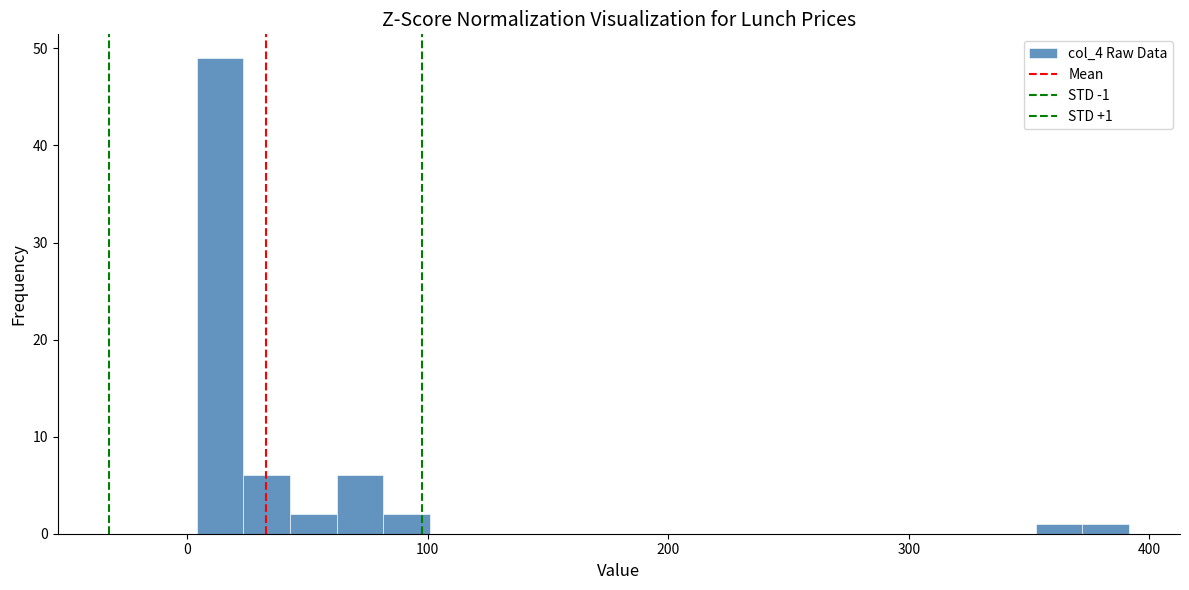

Around what value on the x-axis is the tallest bar? Give the approximate position of its centre, as read against the axis.

10